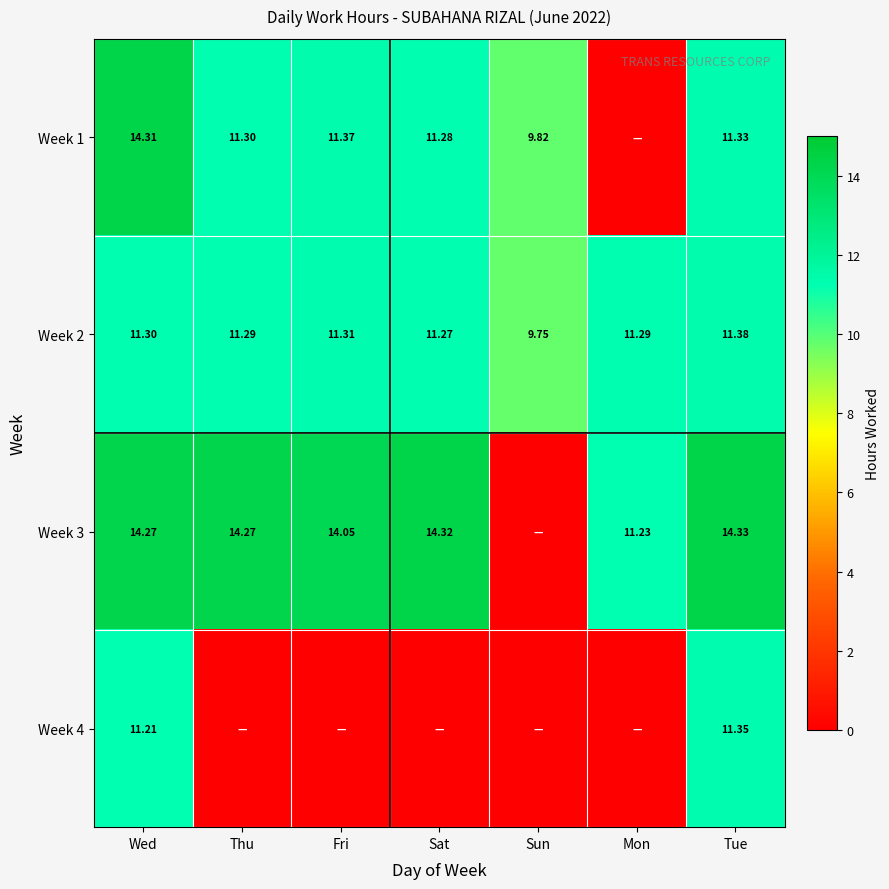

Is the value of Week 4 at Wed greater than the value of Week 2 at Thu?

No